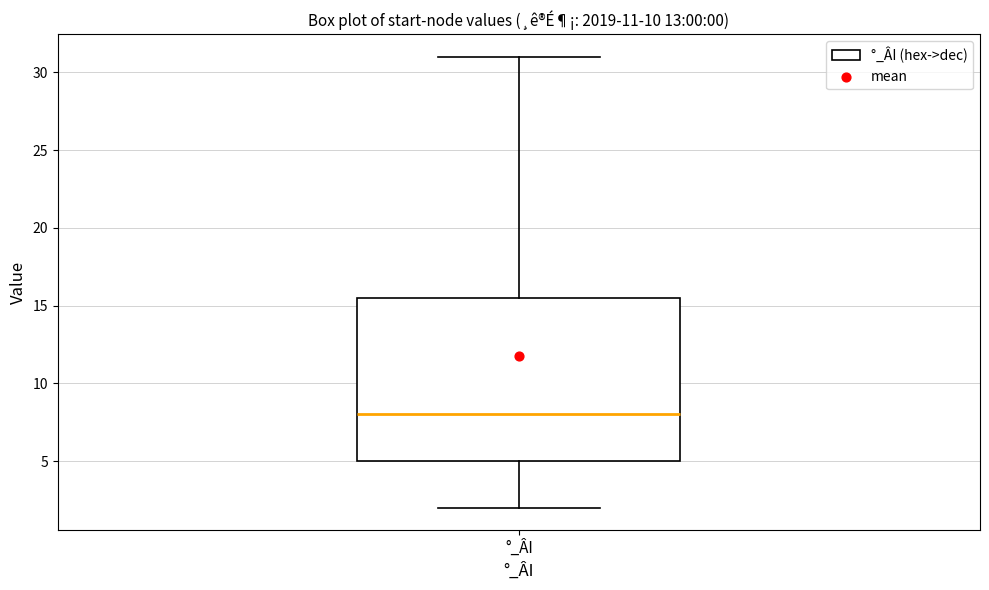

Where is the upper edge of the box for °_ÂI on the y-axis? The values are not printed on the chart, so give them approximately, as read against the axis.

15.5